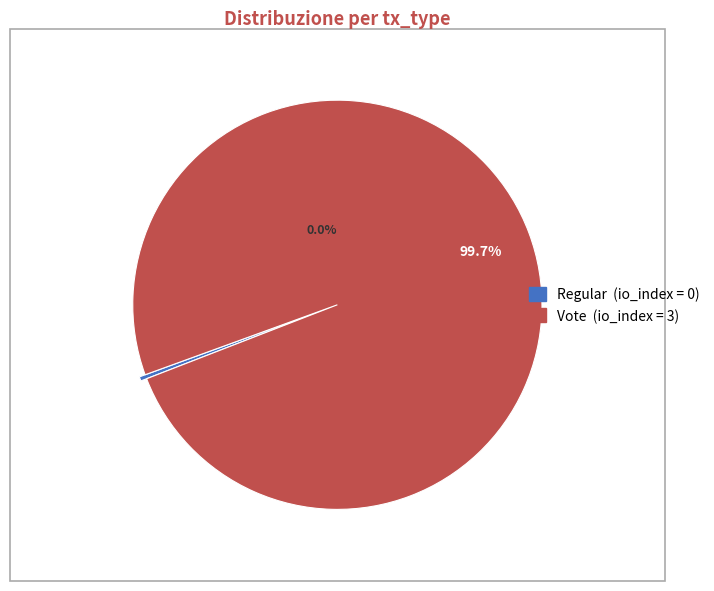

What is the total percentage of Regular and Vote?

100.0%